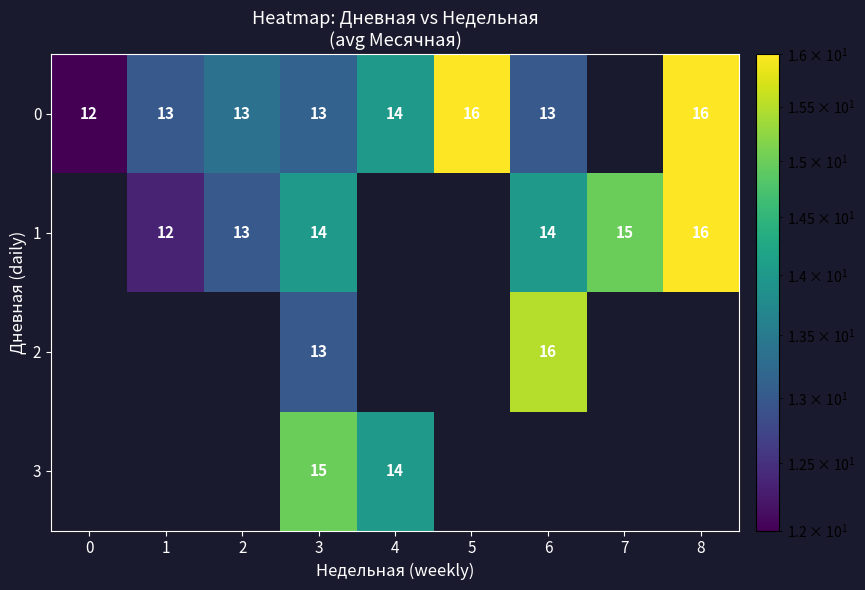

The value of 0 at 8 is 16. True or false?

True